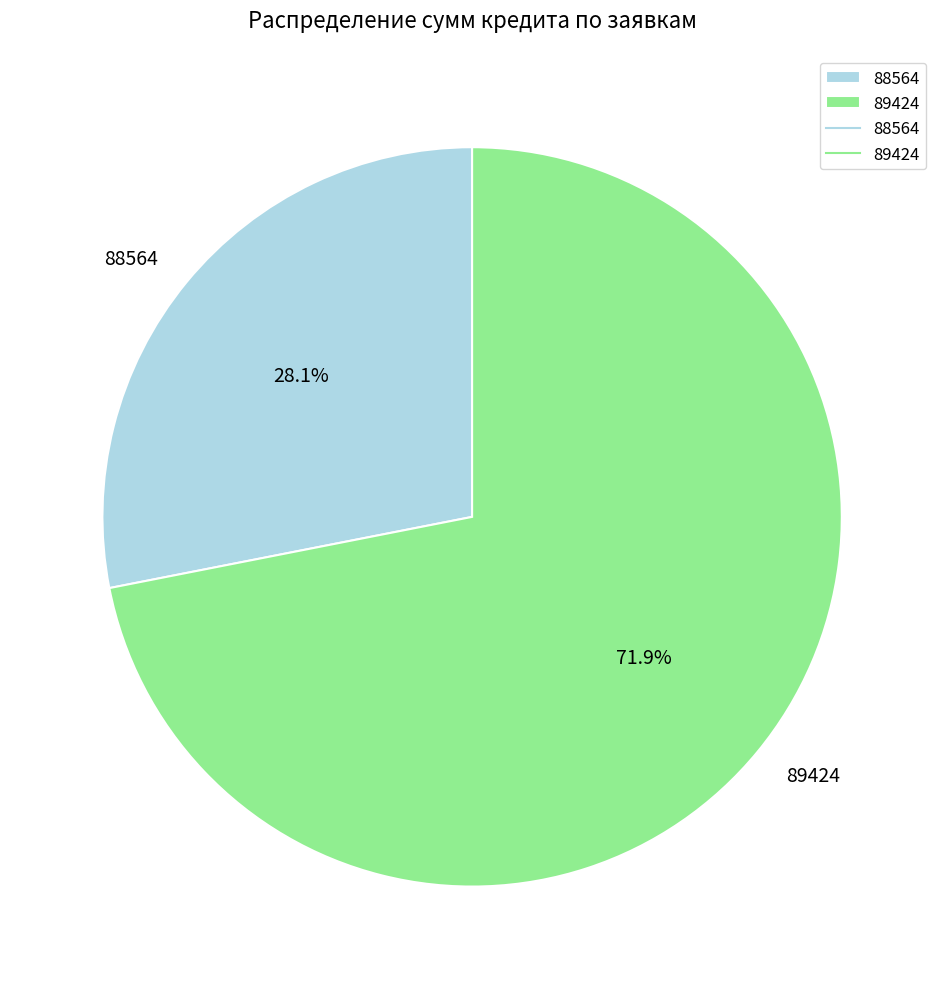

Does 89424 represent more than half of the total?

Yes